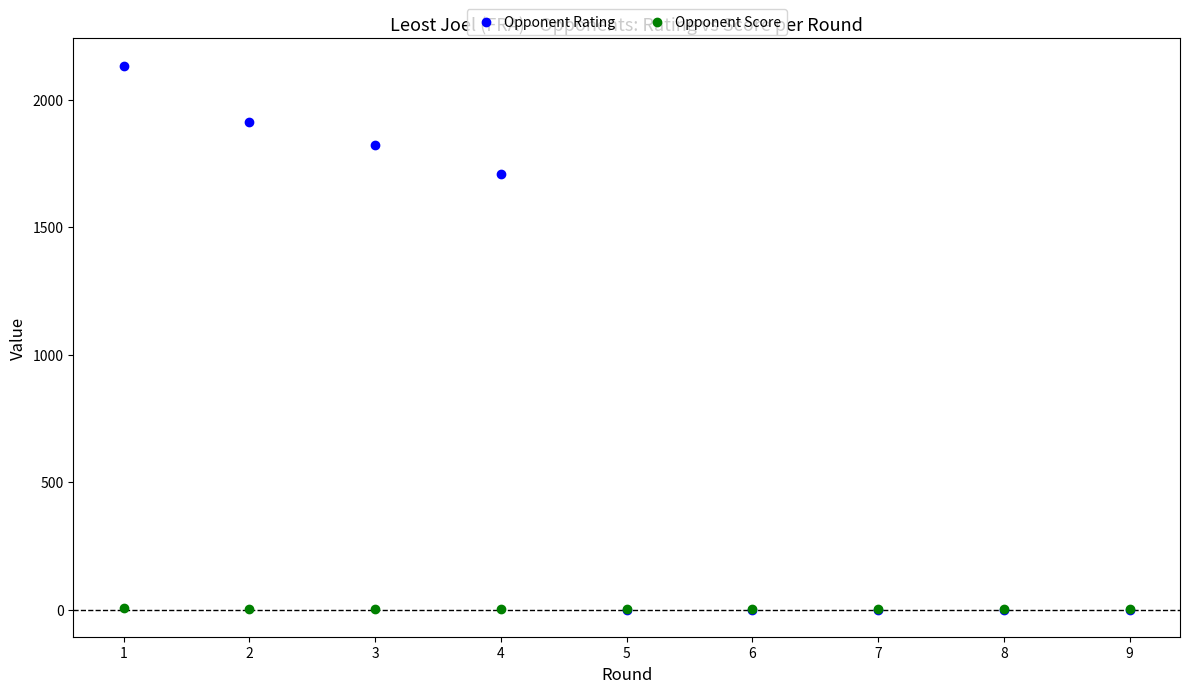

In the Opponent Rating series, what Y value is closest to 1067?

1709.0